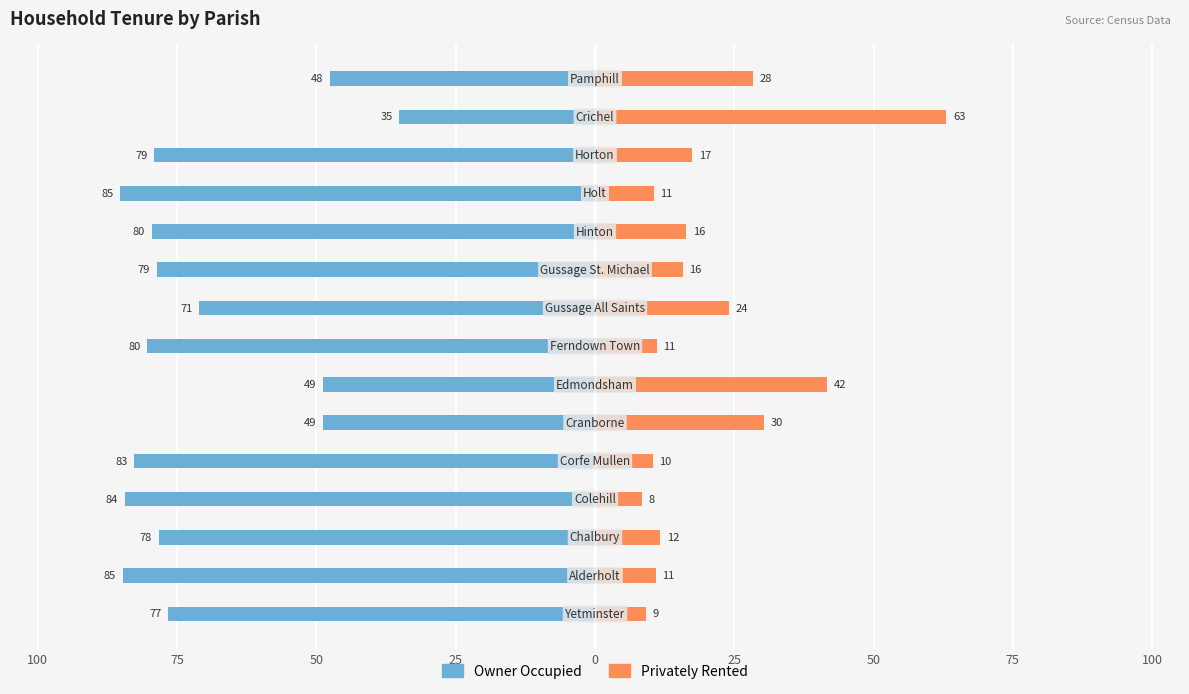

What are all the series names shown in the legend?

Owner Occupied, Privately Rented